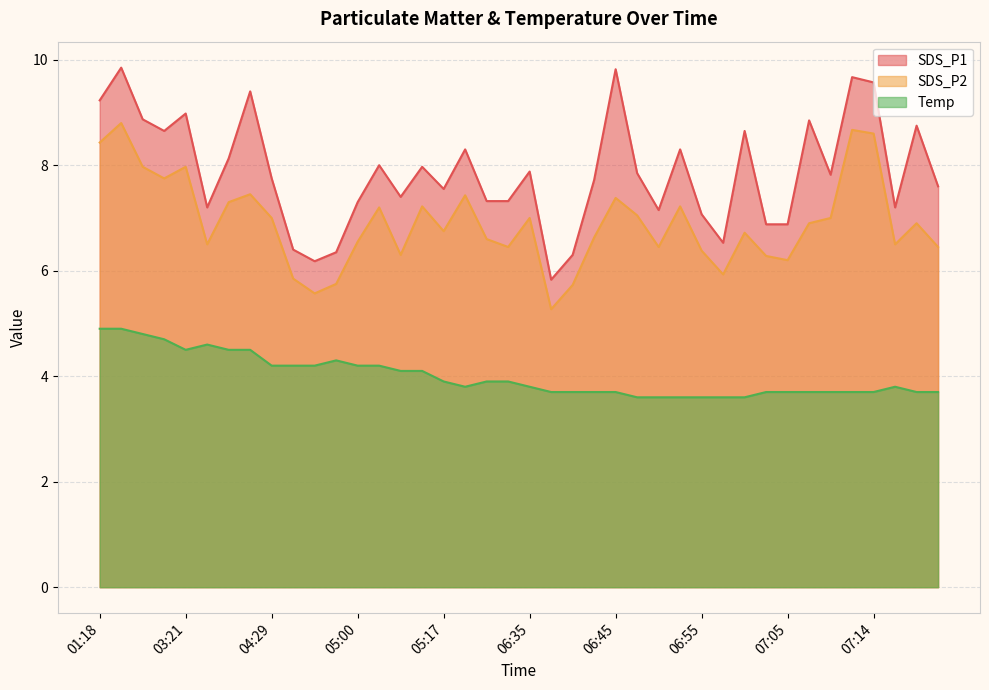

At which label does SDS_P1 first exceed 7?

01:18